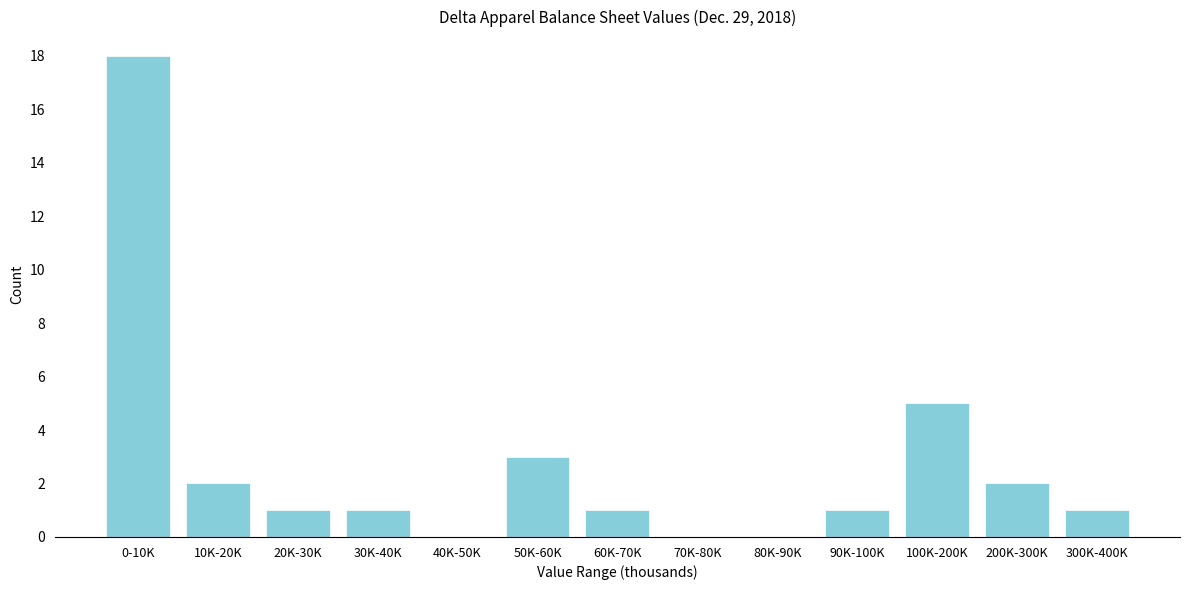

Reading left to right, transcribe all the data shown in this chart.

0-10K=18	10K-20K=2	20K-30K=1	30K-40K=1	40K-50K=0	50K-60K=3	60K-70K=1	70K-80K=0	80K-90K=0	90K-100K=1	100K-200K=5	200K-300K=2	300K-400K=1